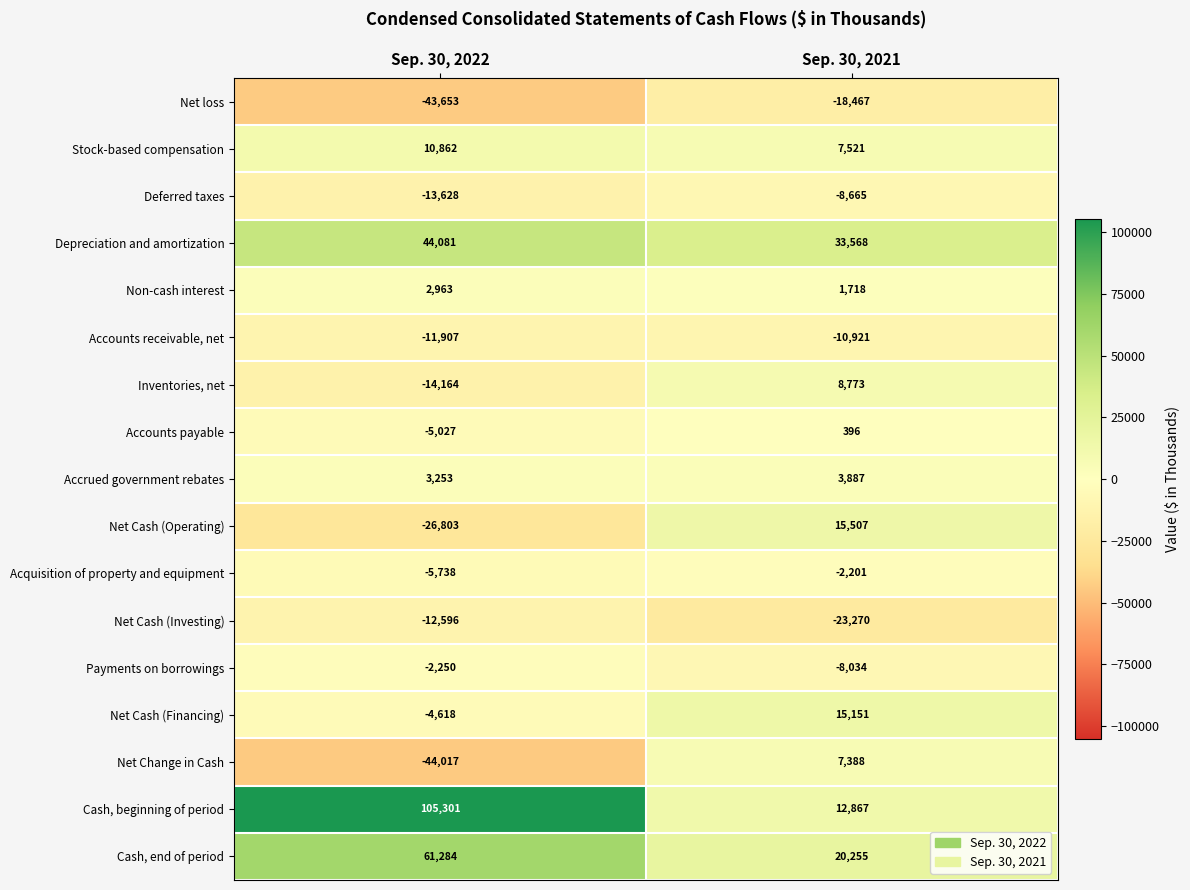

List the labels in order of Non-cash interest value, smallest first.

Sep. 30, 2021, Sep. 30, 2022